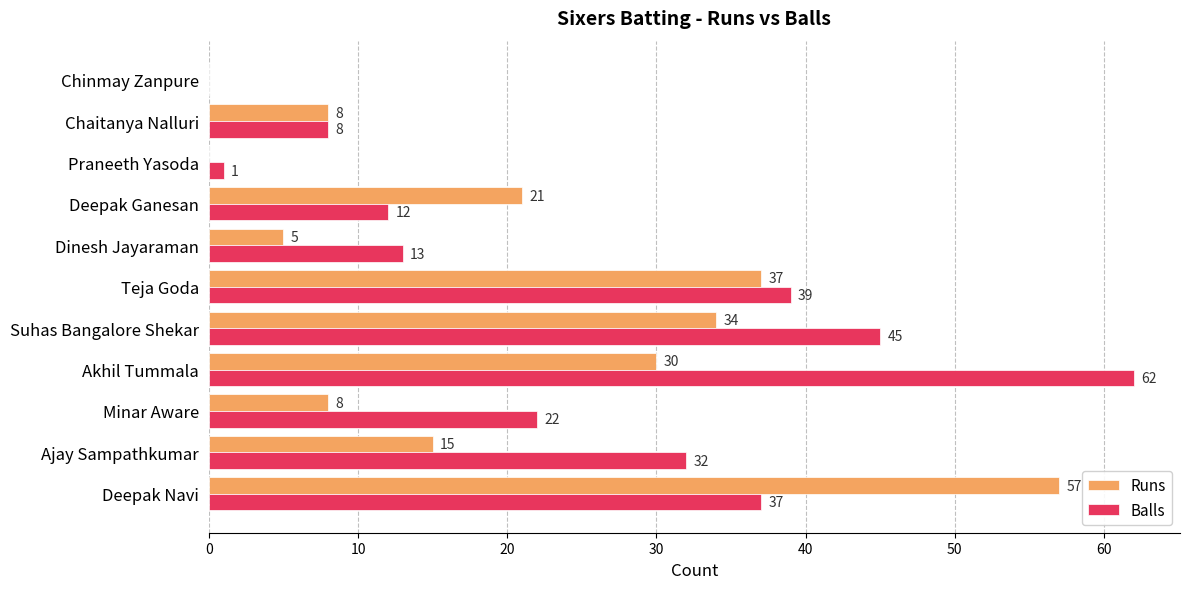

At which category is the sum across all series the highest?

Deepak Navi